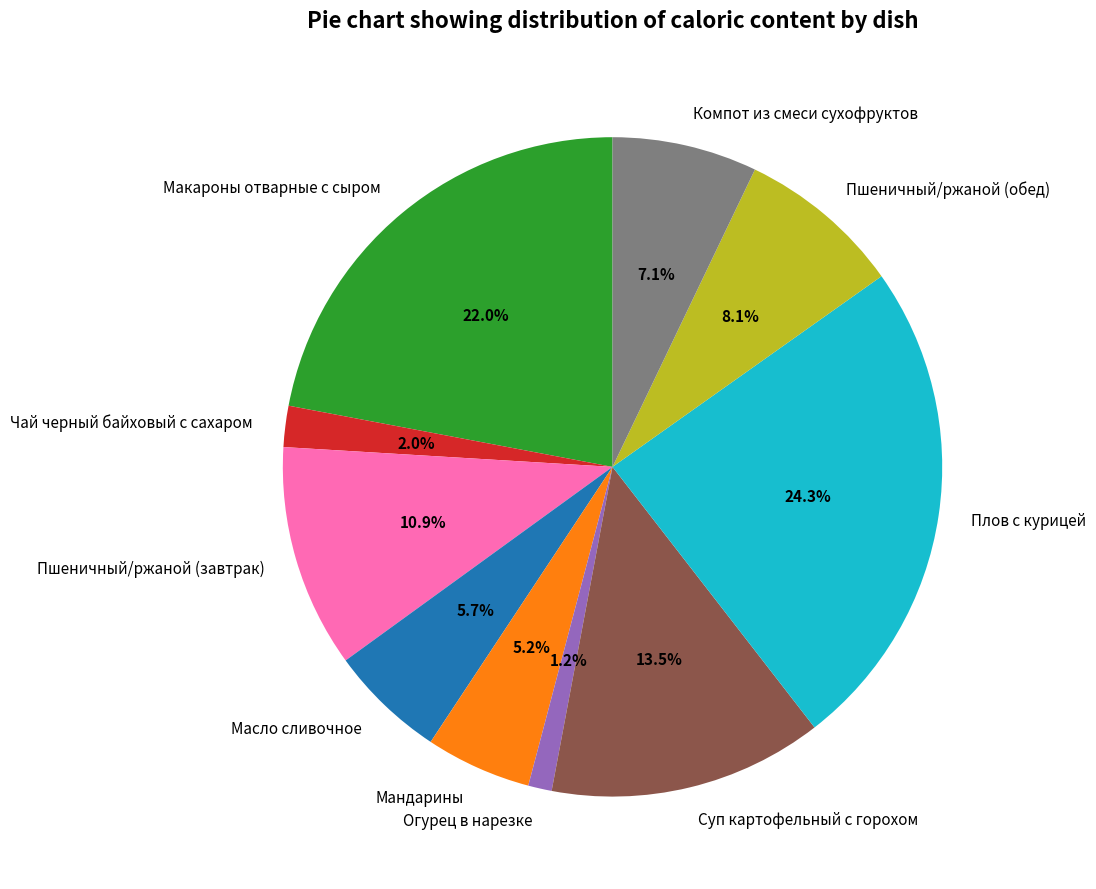

Count the number of slices in the pie.

10